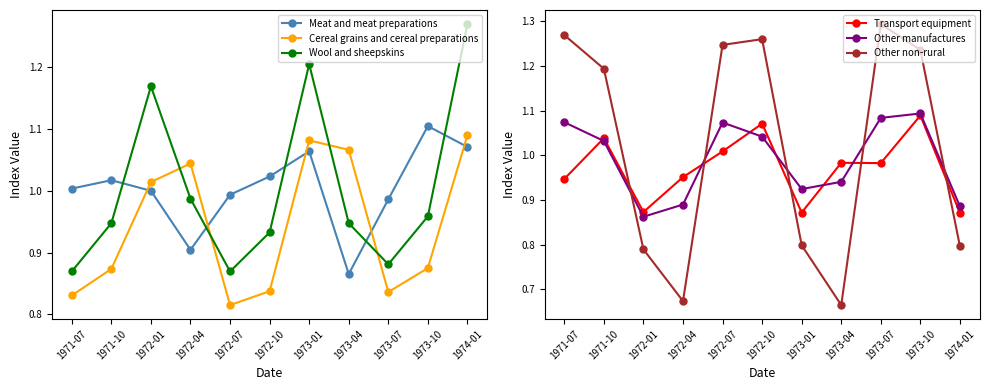

What is the total value across all series at 1972-07?

6.0